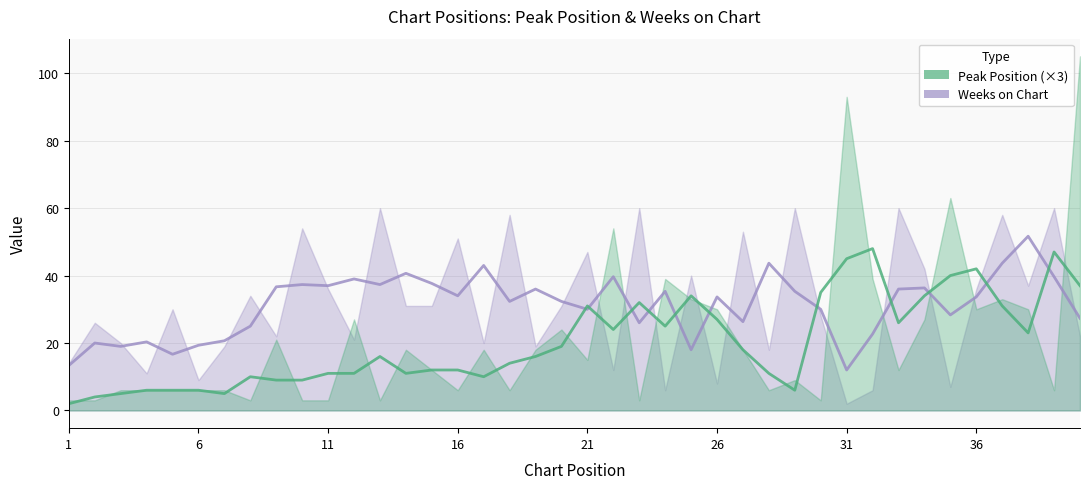

Is it true that Weeks on Chart equals 60 at 33?

True